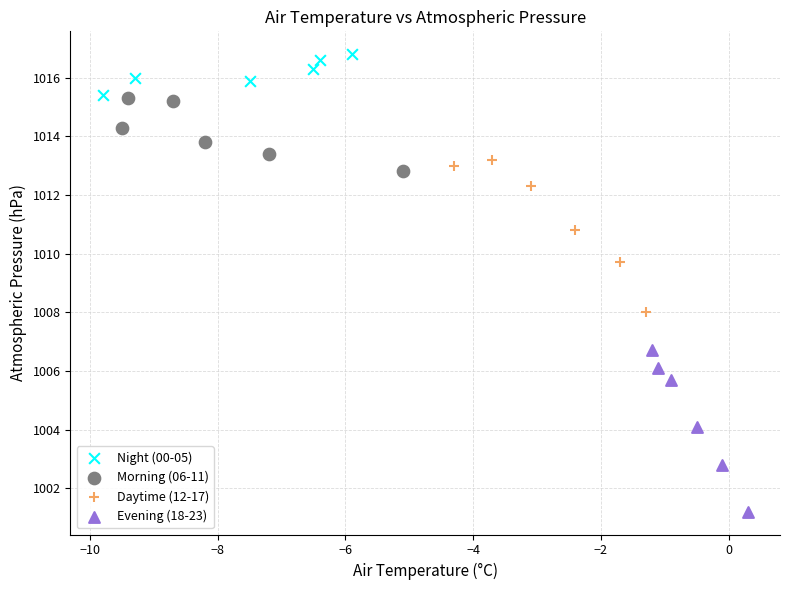

What are all the series names shown in the legend?

Night (00-05), Morning (06-11), Daytime (12-17), Evening (18-23)